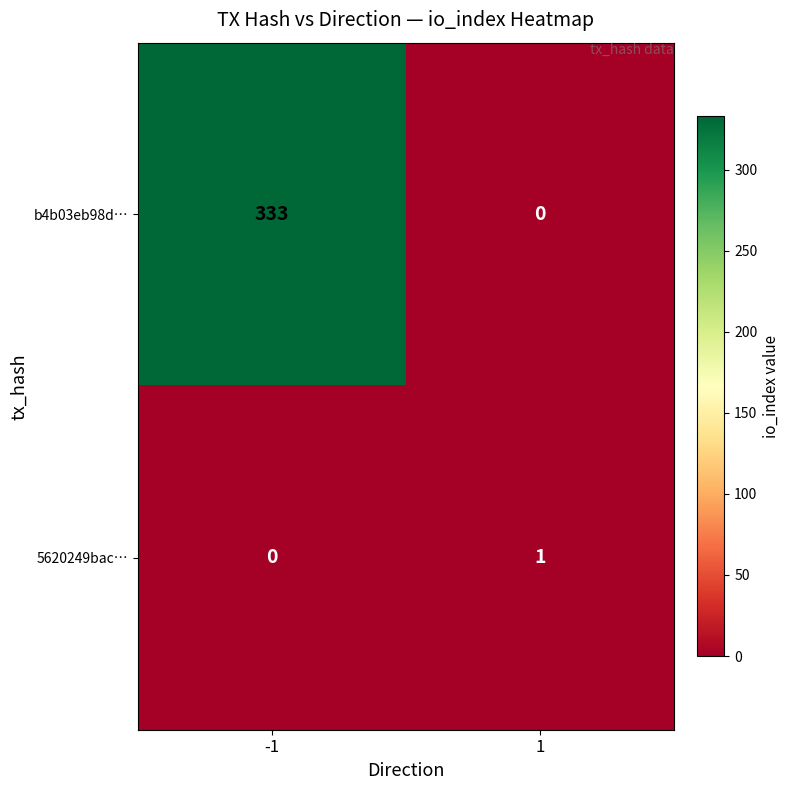

What is the maximum value shown in the chart?

333